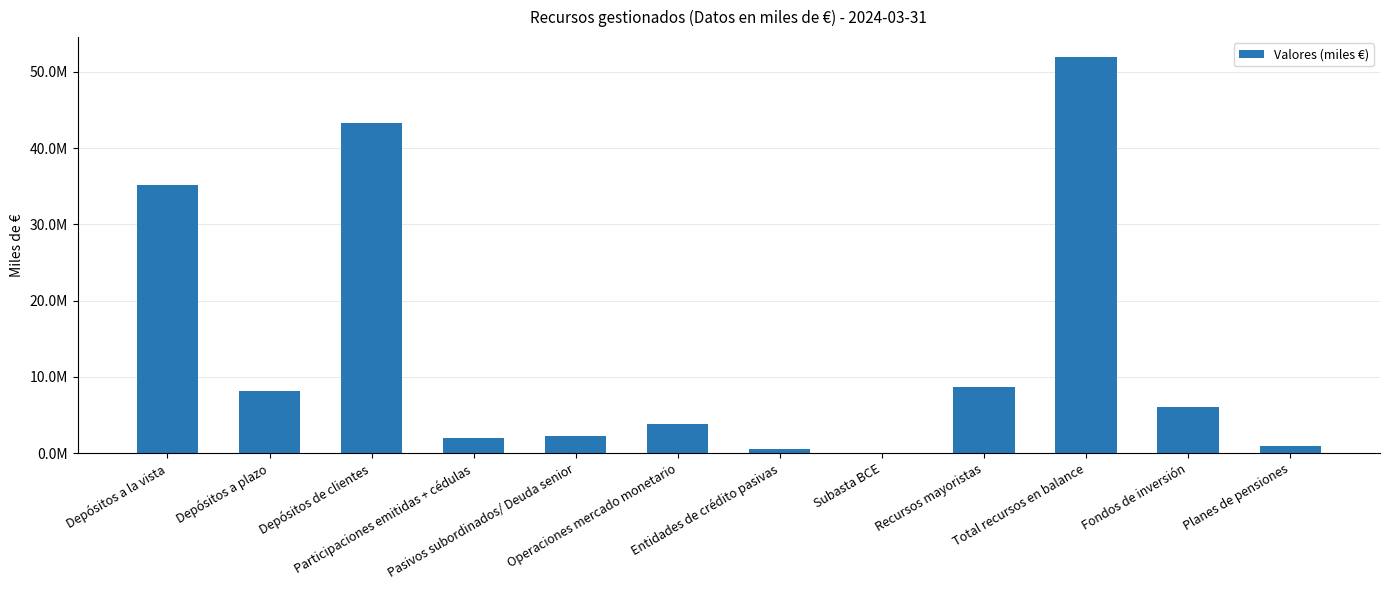

Reading left to right, what are all the values shown in this chart?

Depósitos a la vista=35133904.0	Depósitos a plazo=8130475.0	Depósitos de clientes=43264379.0	Participaciones emitidas + cédulas=1929814.0	Pasivos subordinados/ Deuda senior=2295299.0	Operaciones mercado monetario=3867300.0	Entidades de crédito pasivas=588095.0	Subasta BCE=0.0	Recursos mayoristas=8680508.0	Total recursos en balance=51944887.0	Fondos de inversión=6069068.3	Planes de pensiones=1008208.0